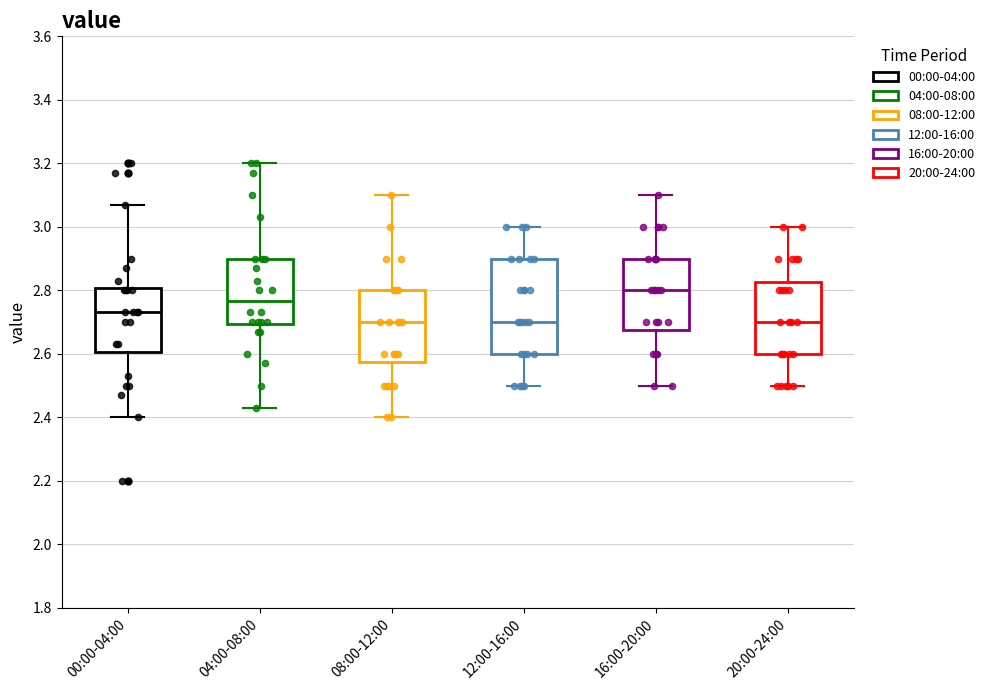

Where does the upper whisker of the box for 20:00-24:00 end on the y-axis? The values are not printed on the chart, so give them approximately, as read against the axis.

3.00